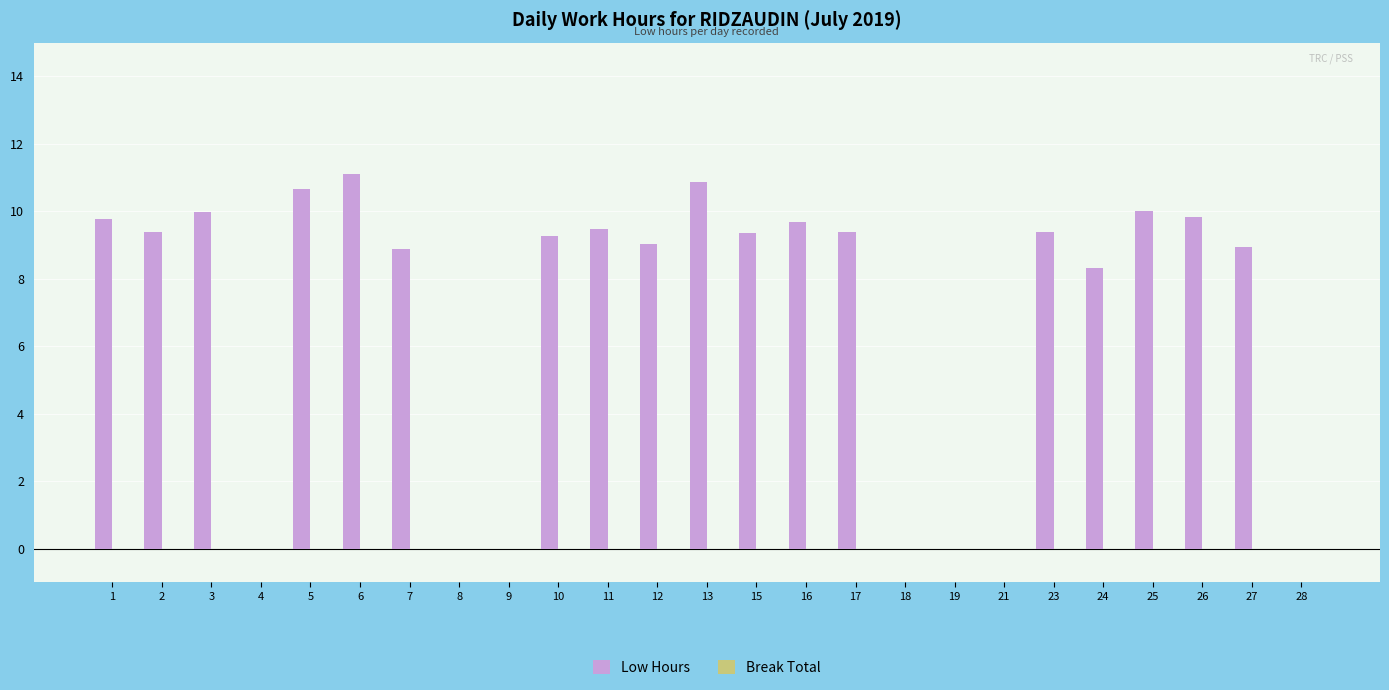

Are the bars horizontal?

No